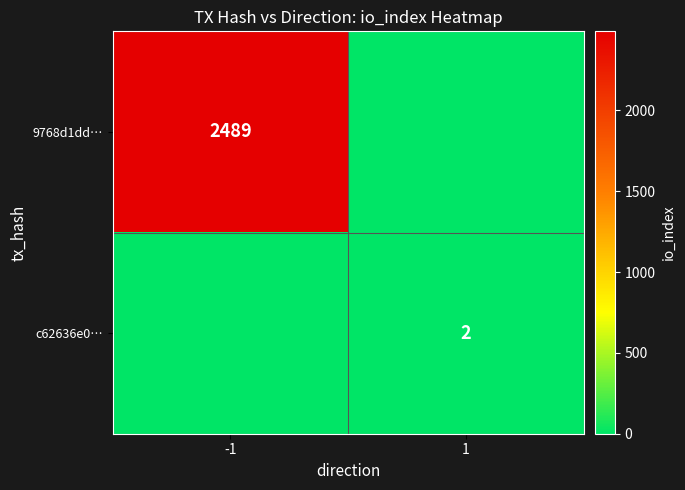

At which category is the sum across all series the highest?

-1